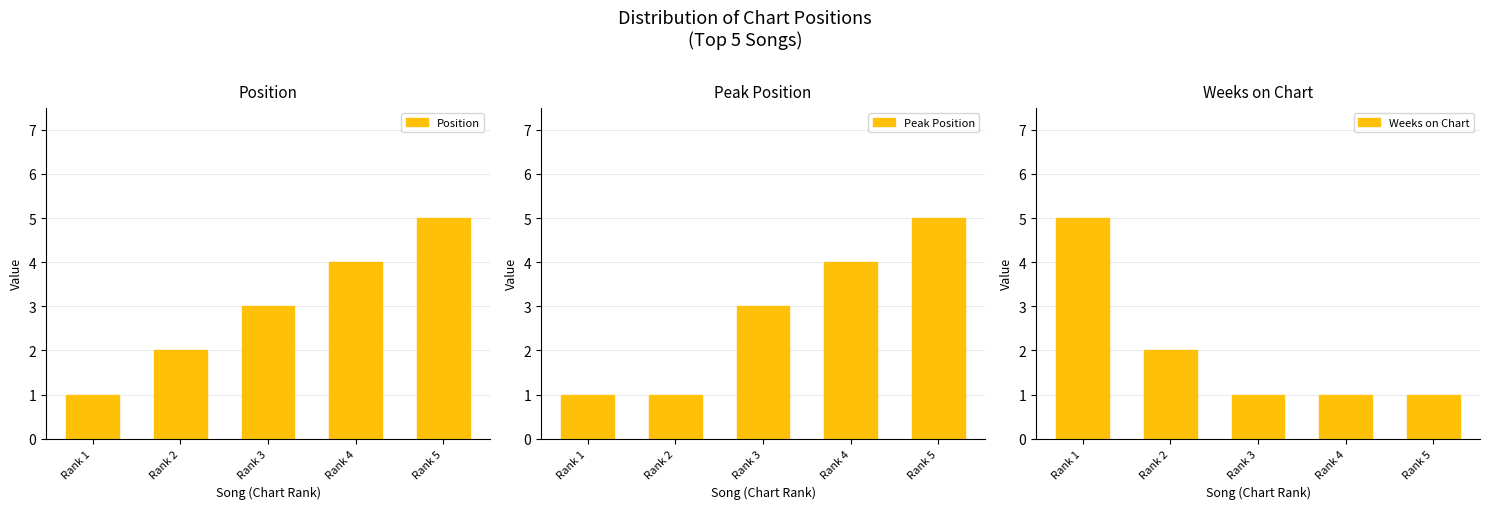

How many groups of bars are there?

5